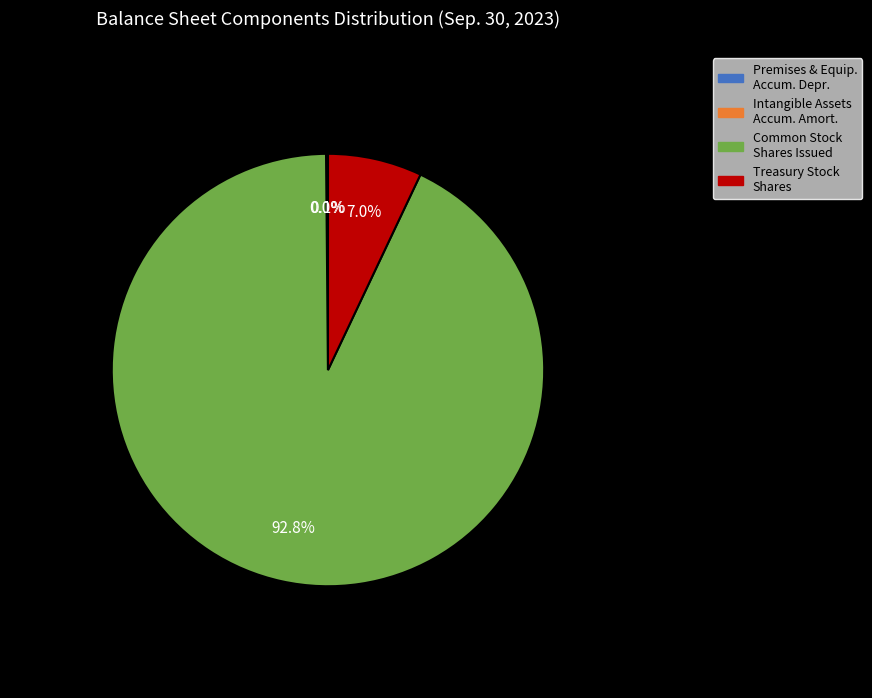

Is there a majority slice in this chart?

Yes